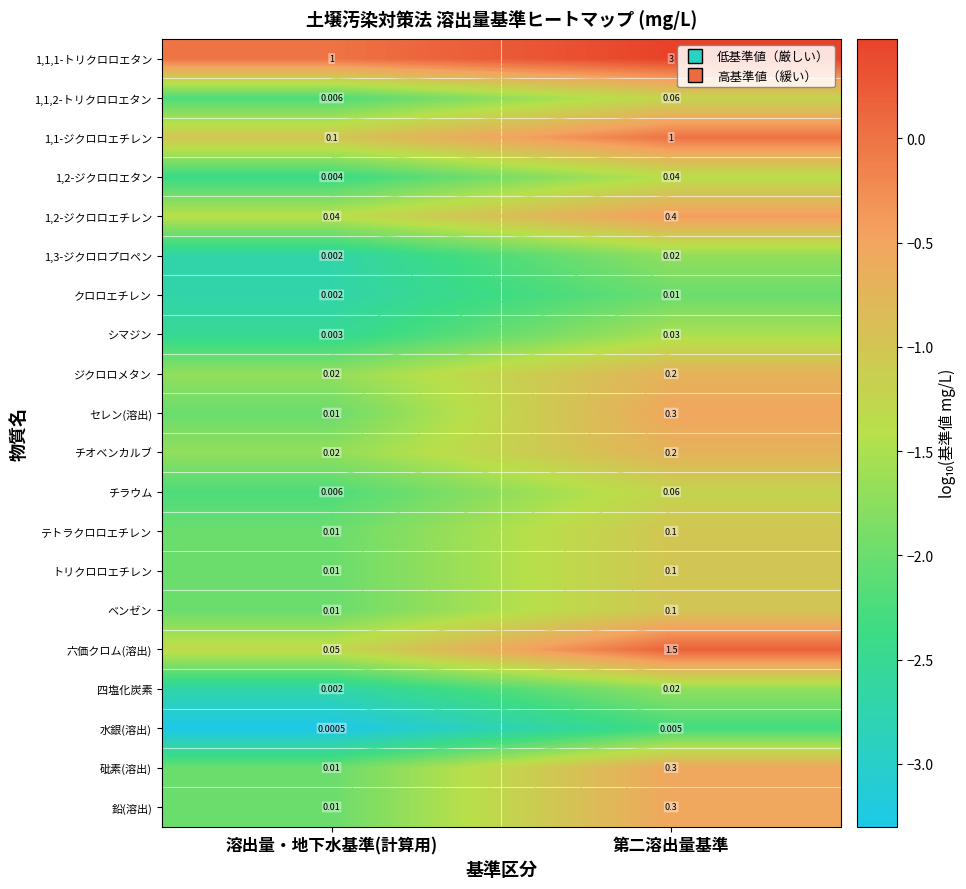

Read the 1,2-ジクロロエチレン value at 第二溶出量基準.

-0.4